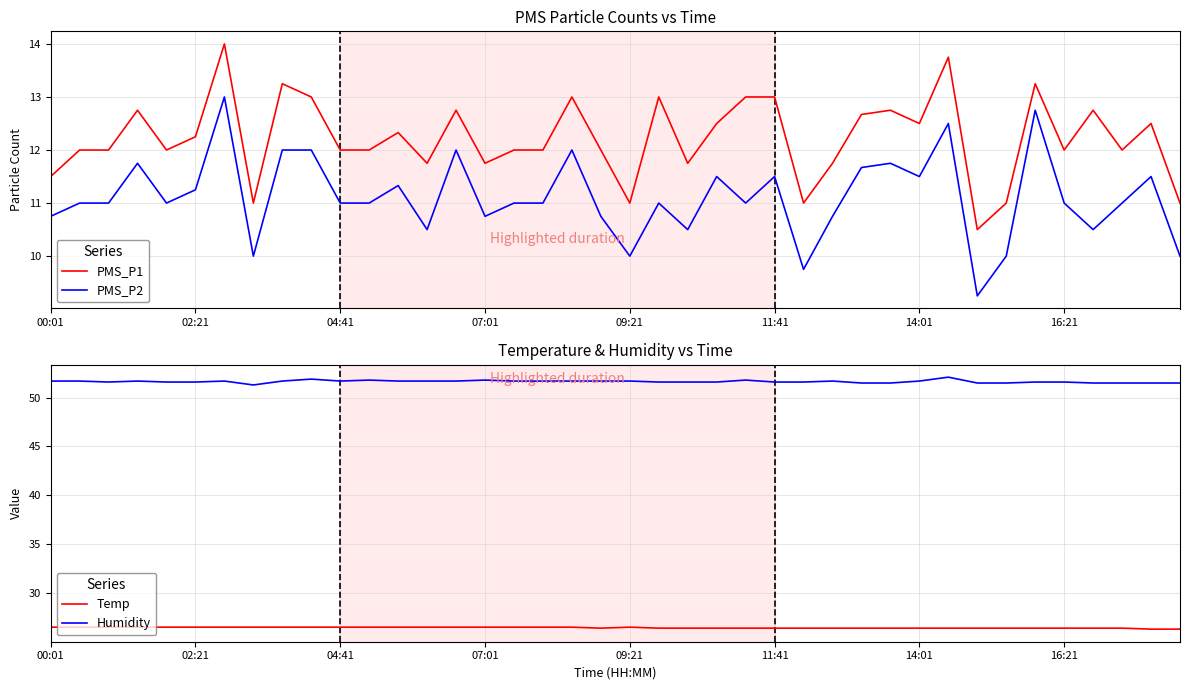

True or false: PMS_P1 and PMS_P2 intersect in this chart.

False